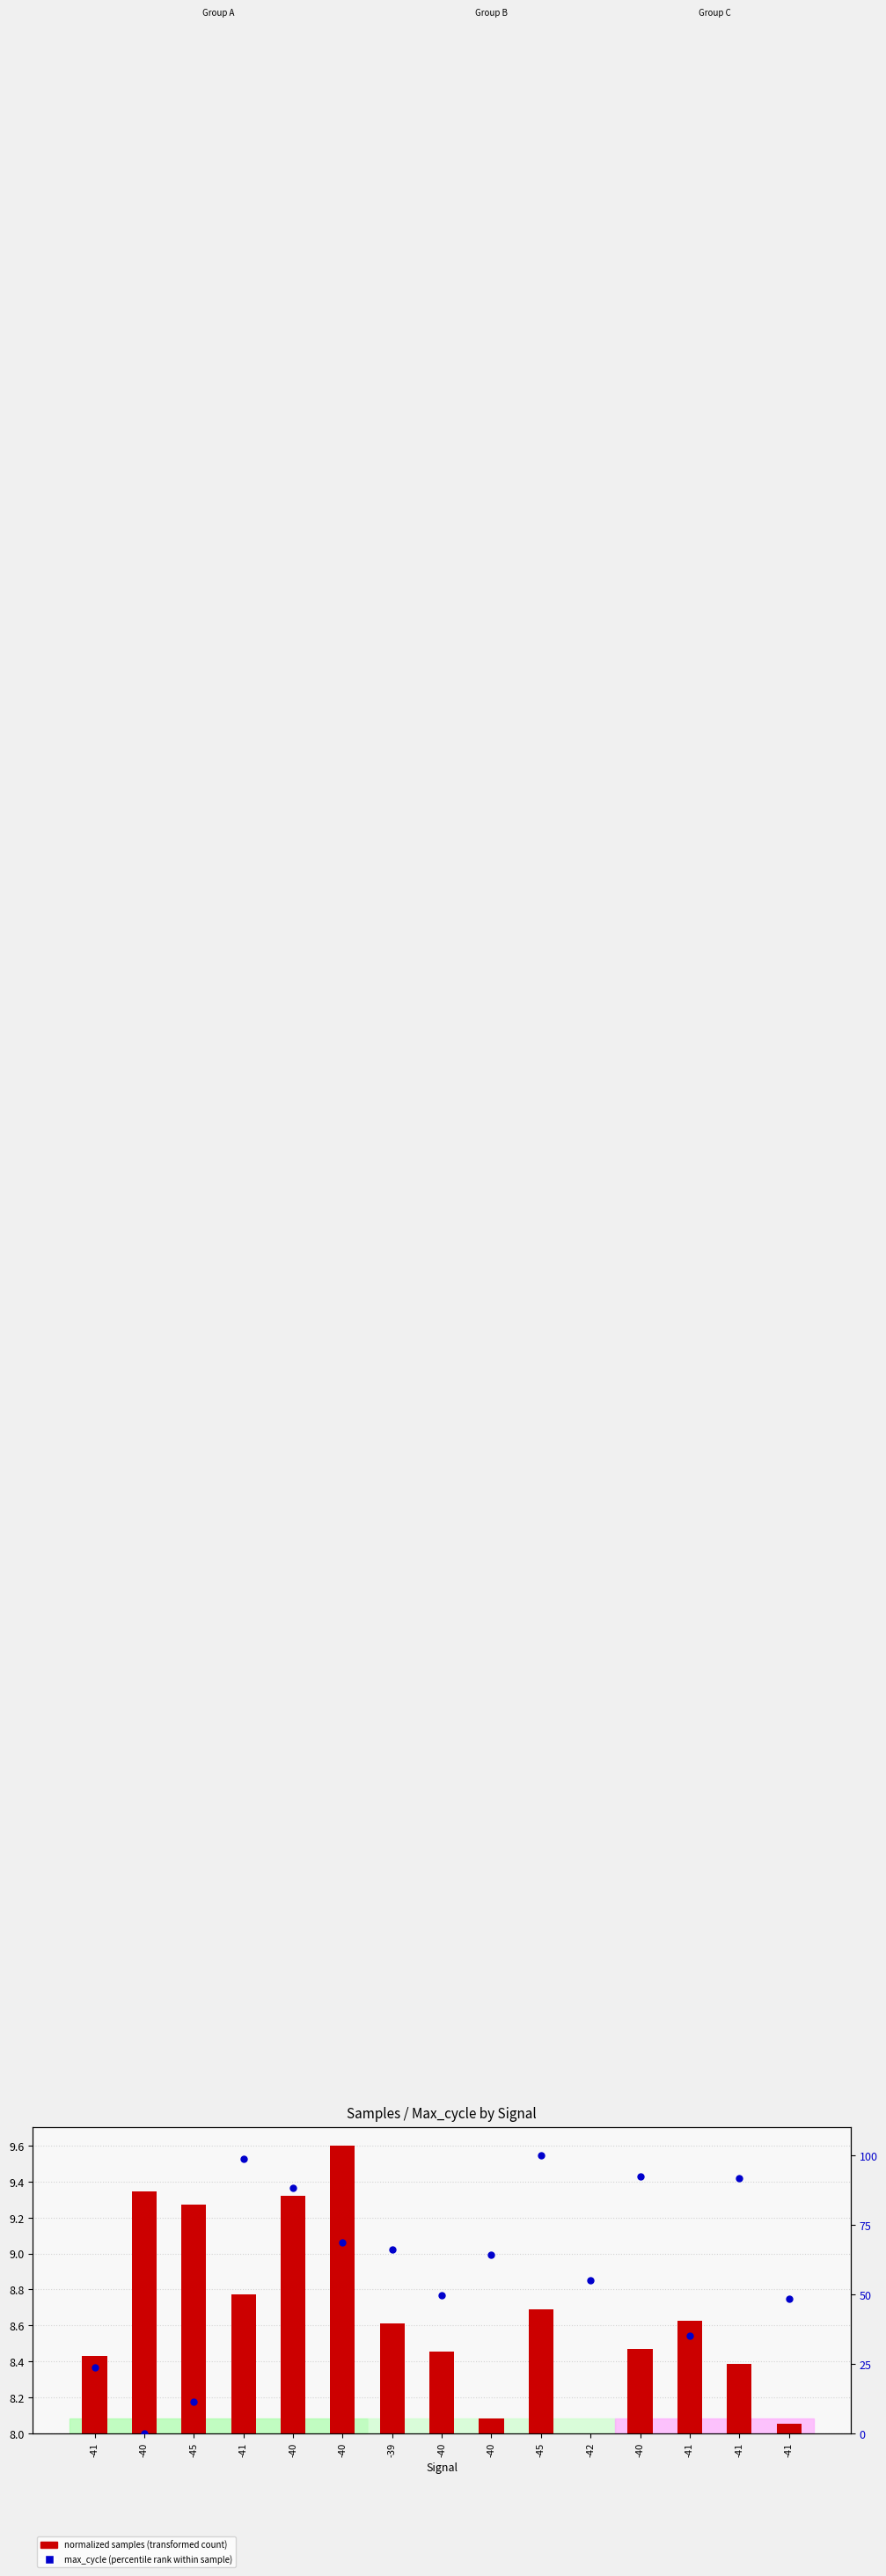

What is the total value across all series at -41?

24.3